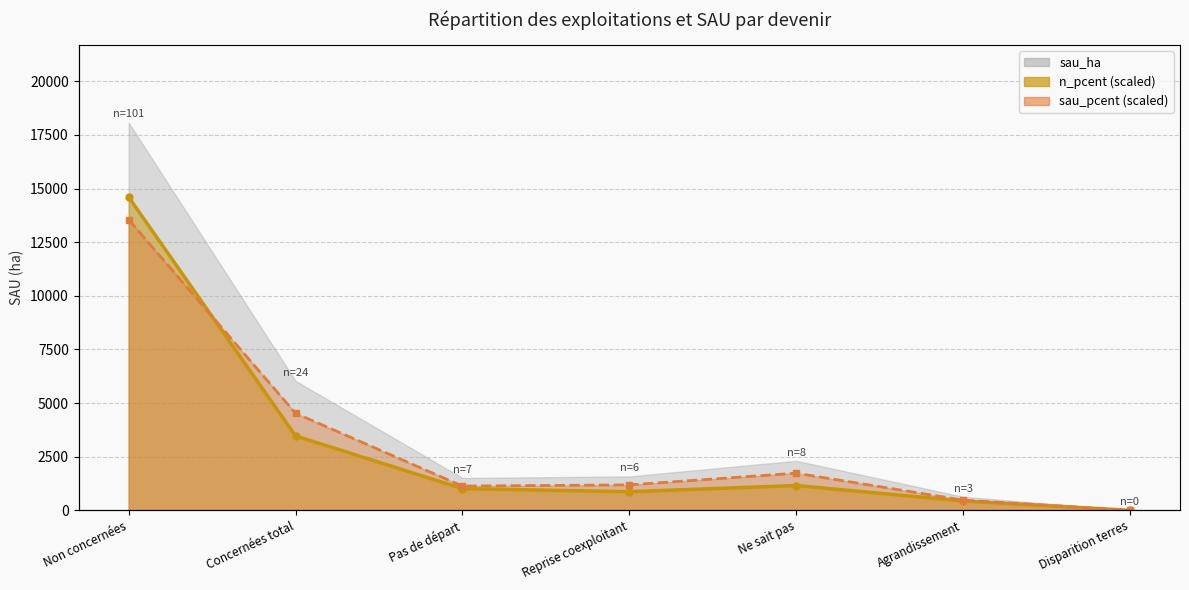

The value of n_pcent line at Agrandissement is 581.8. True or false?

False